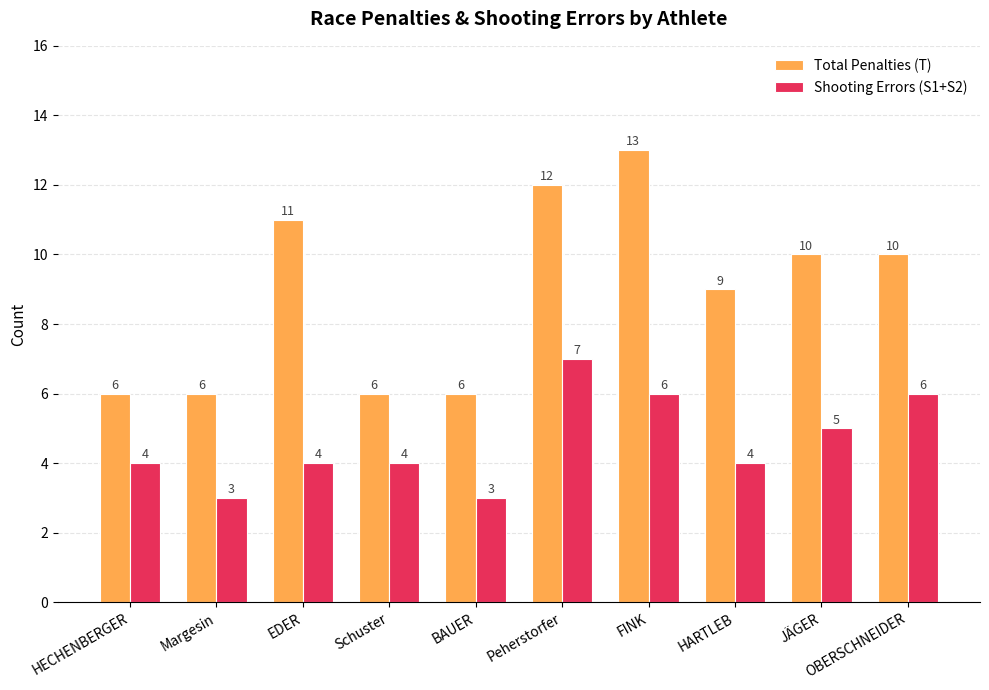

How many bars are there in total?

20